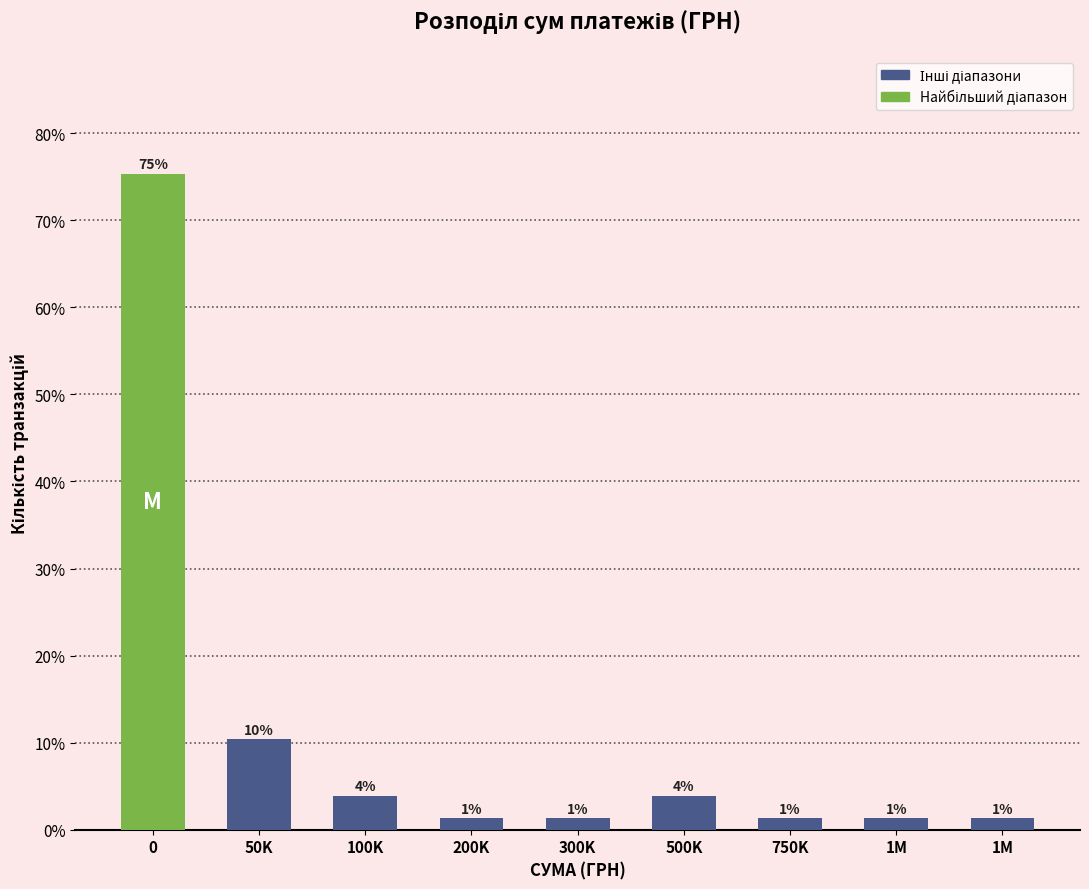

How many bars are there in total?

9